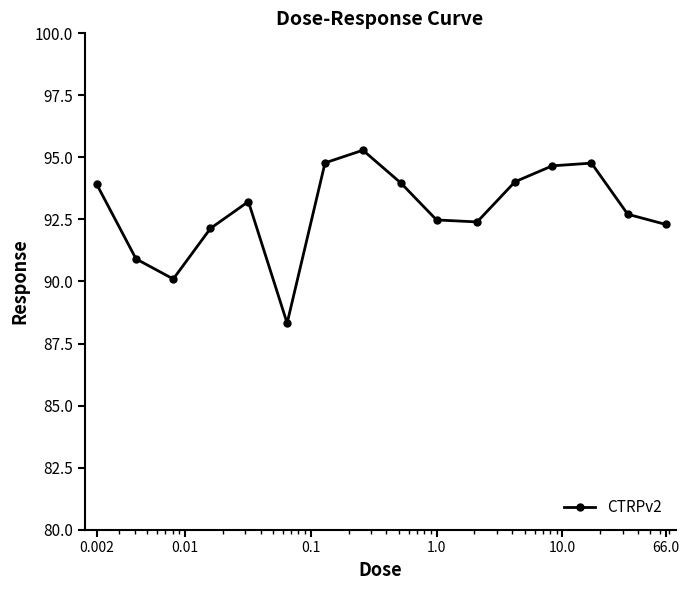

How many categories are shown in the chart?

16